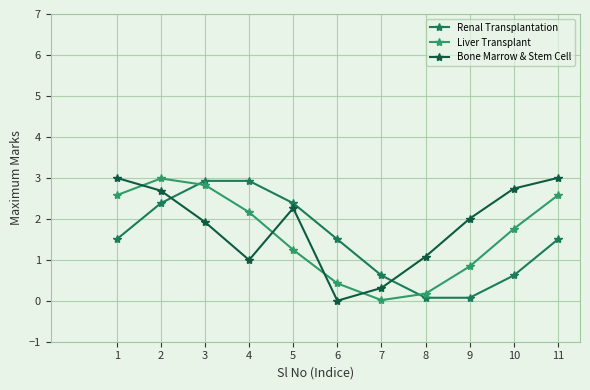

Is the value of Liver Transplant at 4 greater than the value of Renal Transplantation at 2?

No